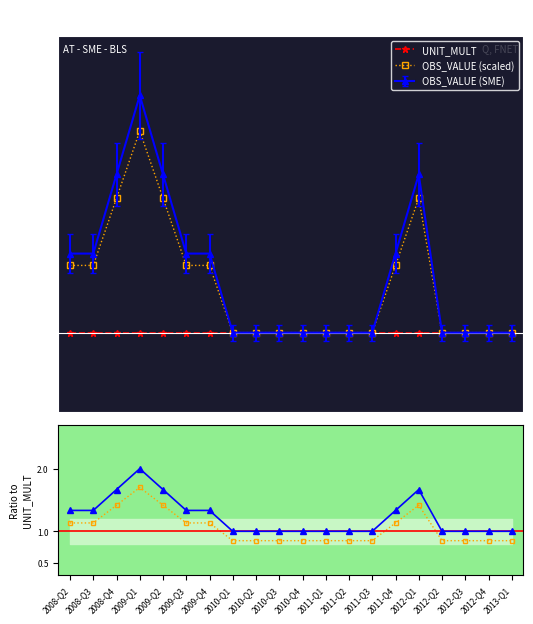

At how many categories does at least one series exceed 1?

9